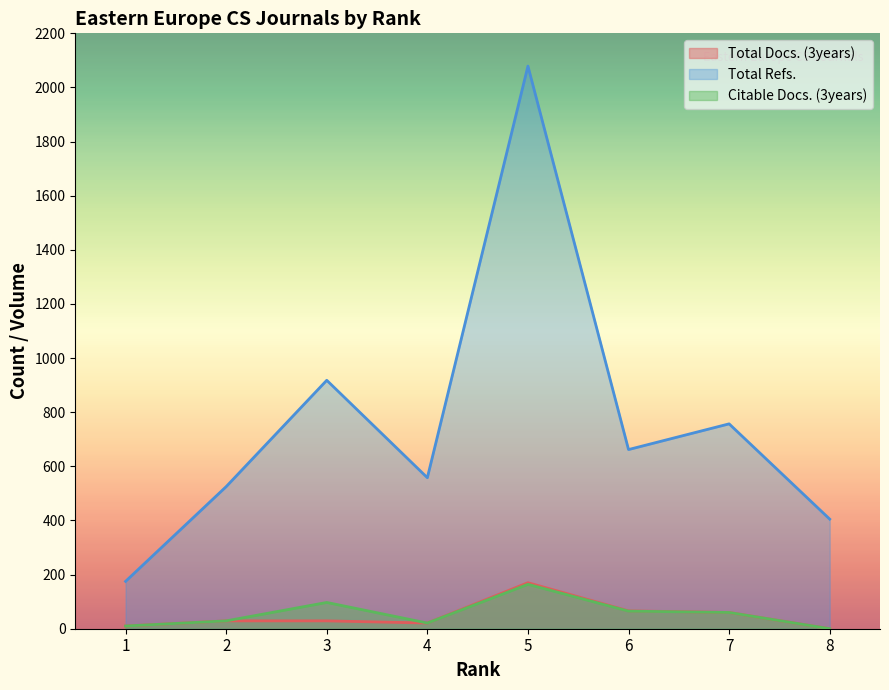

What is the difference between the second highest and minimum values in the Citable Docs. (3years) series?

97